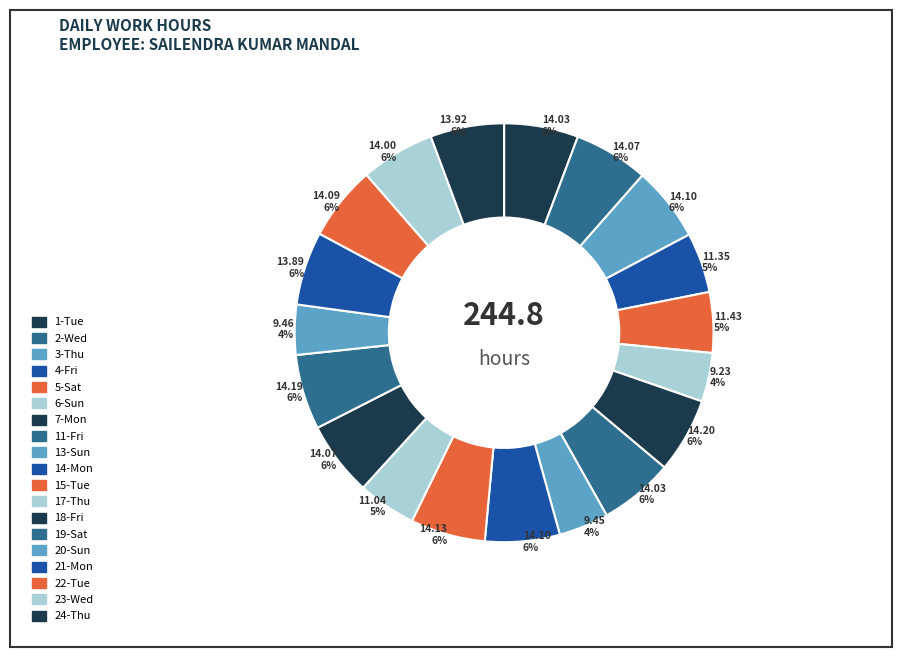

How many slices are in this pie chart?

19